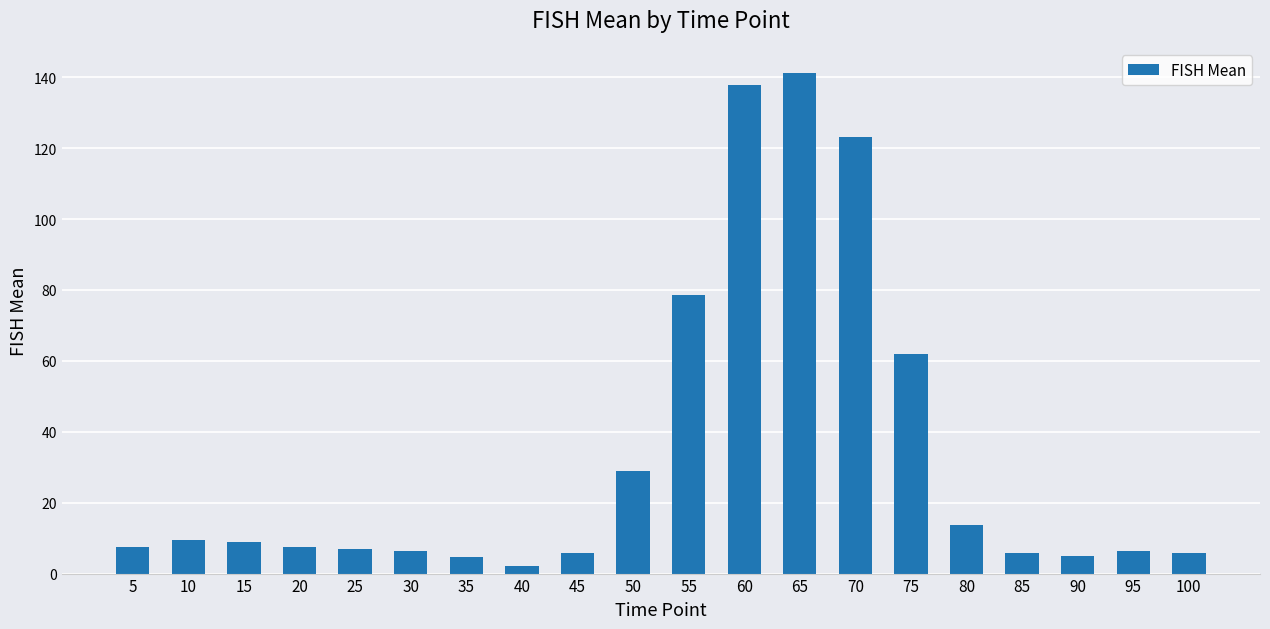

What value does the data have at 35?

4.7